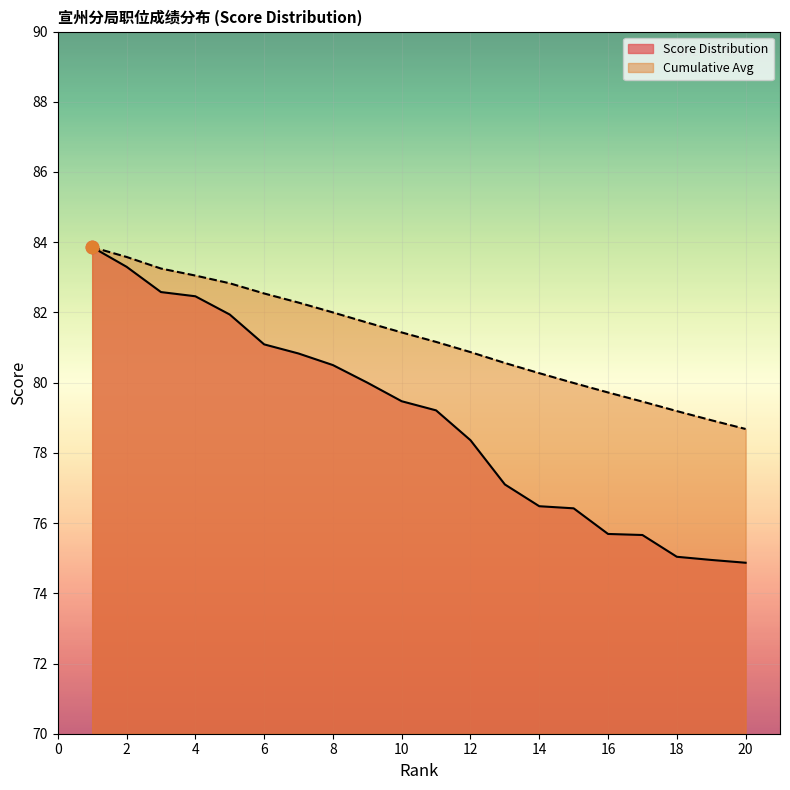

Which series has the largest Y range (max minus min)?

Score Distribution